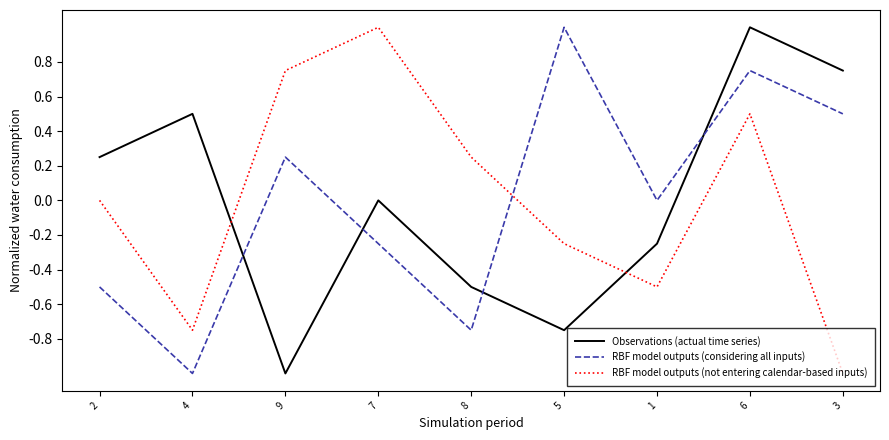

What position from the left is 5?

6